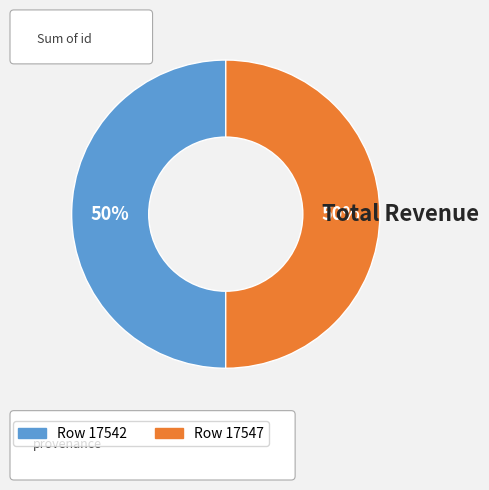

To the nearest percent, what is the average slice percentage?

50%